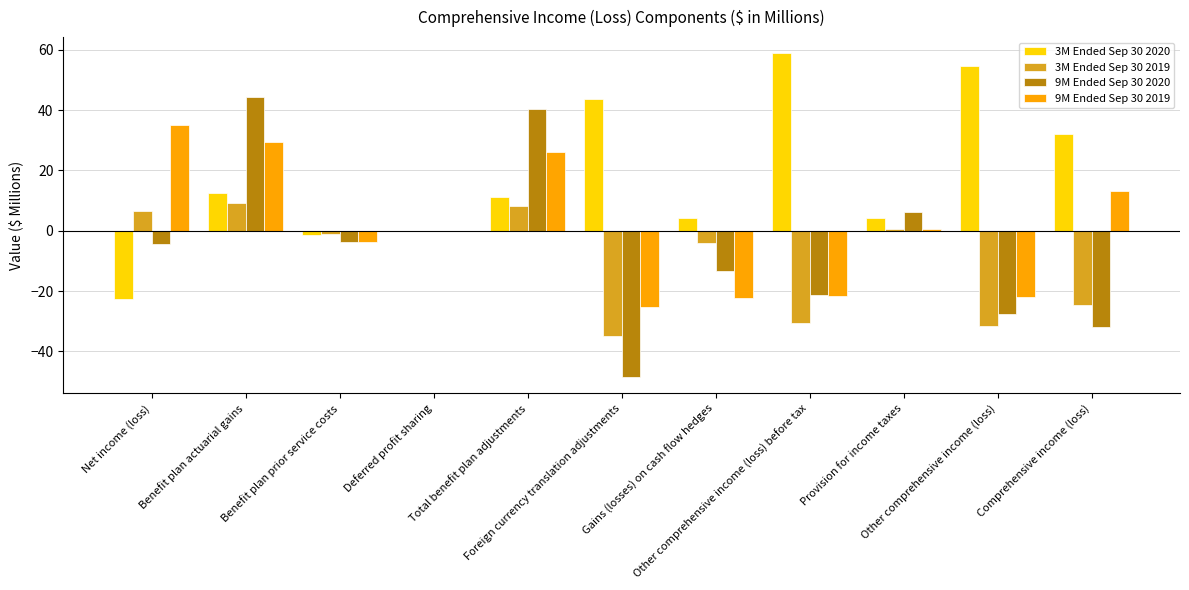

What is the difference between the 9M Ended Sep 30 2019 values at Other comprehensive income (loss) before tax and Comprehensive income (loss)?

34.7